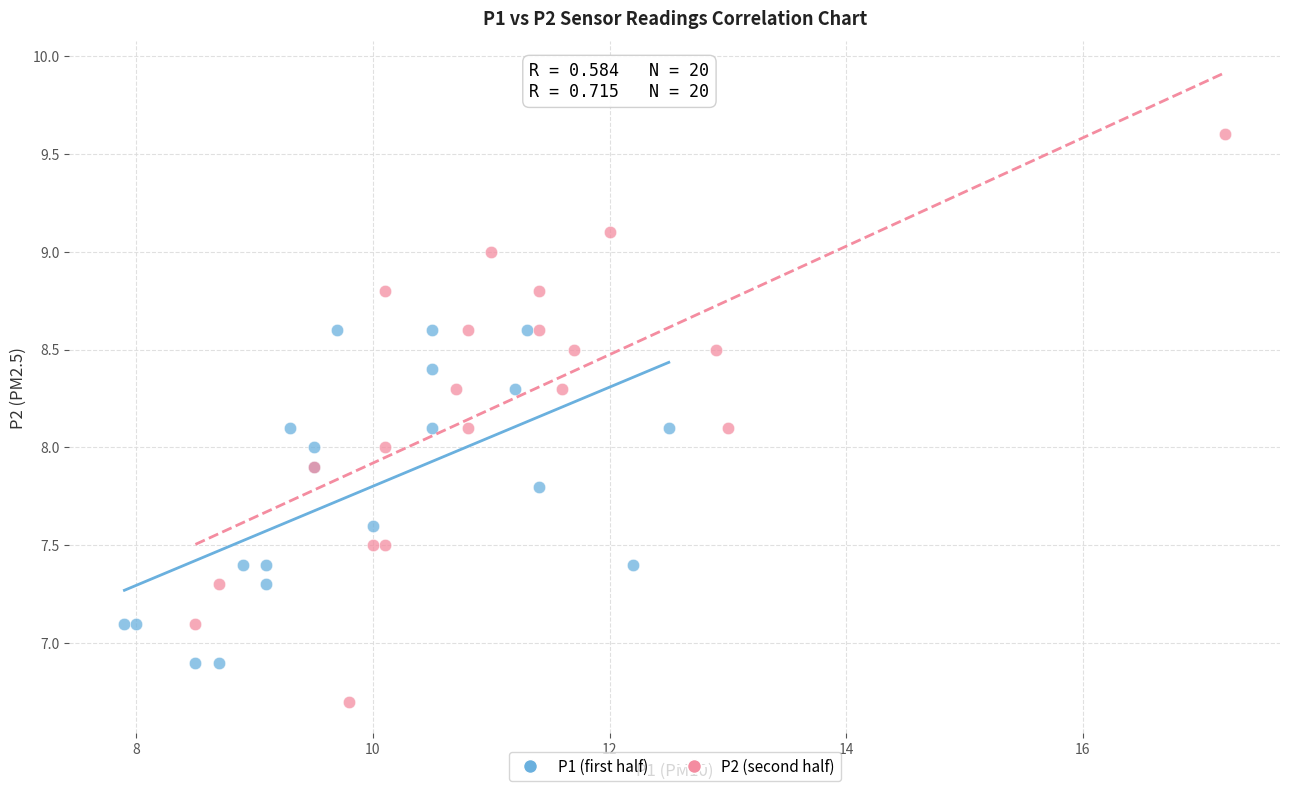

Which series has the largest Y range (max minus min)?

P2 (second half)